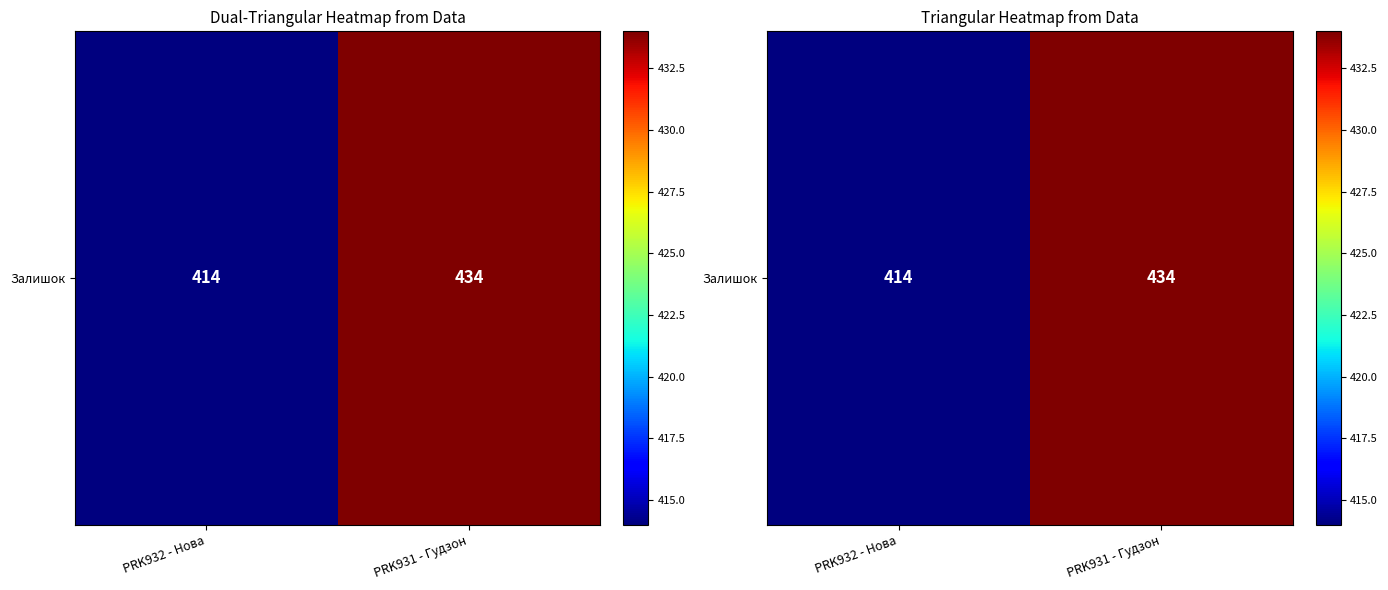

At which category does the chart reach its minimum across all series?

PRK932 - Нова